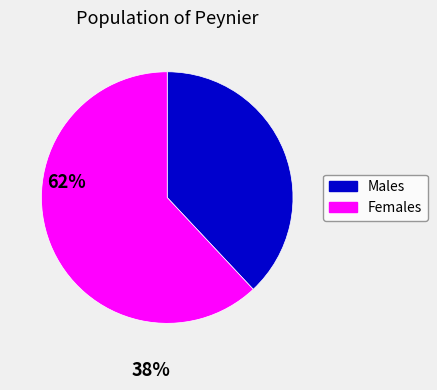

Does Females account for over 50% of the chart?

Yes